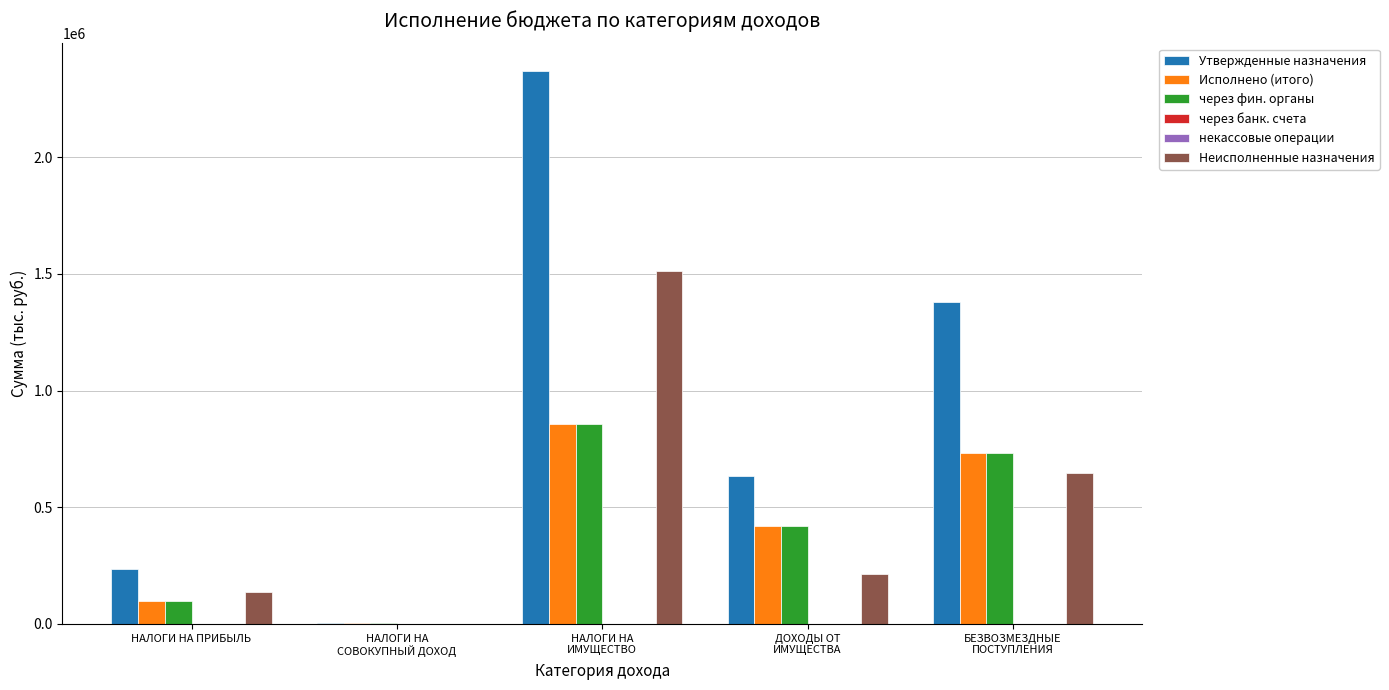

How many values in the Исполнено (итого) series are below 420031?

2